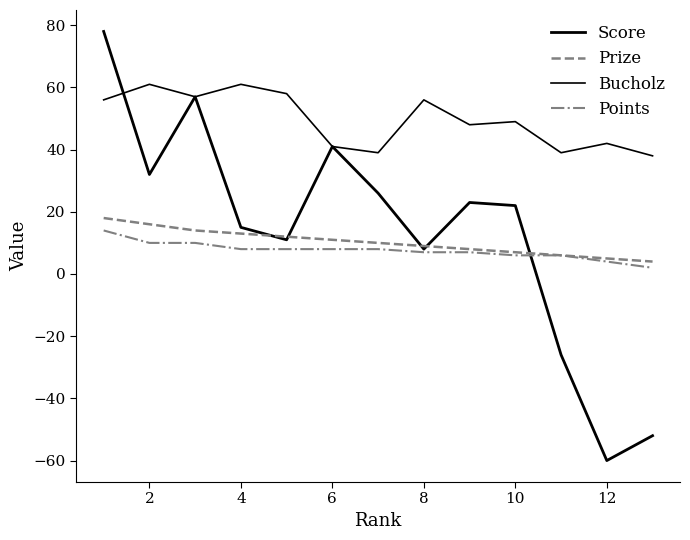

Does the chart have visible grid lines?

No